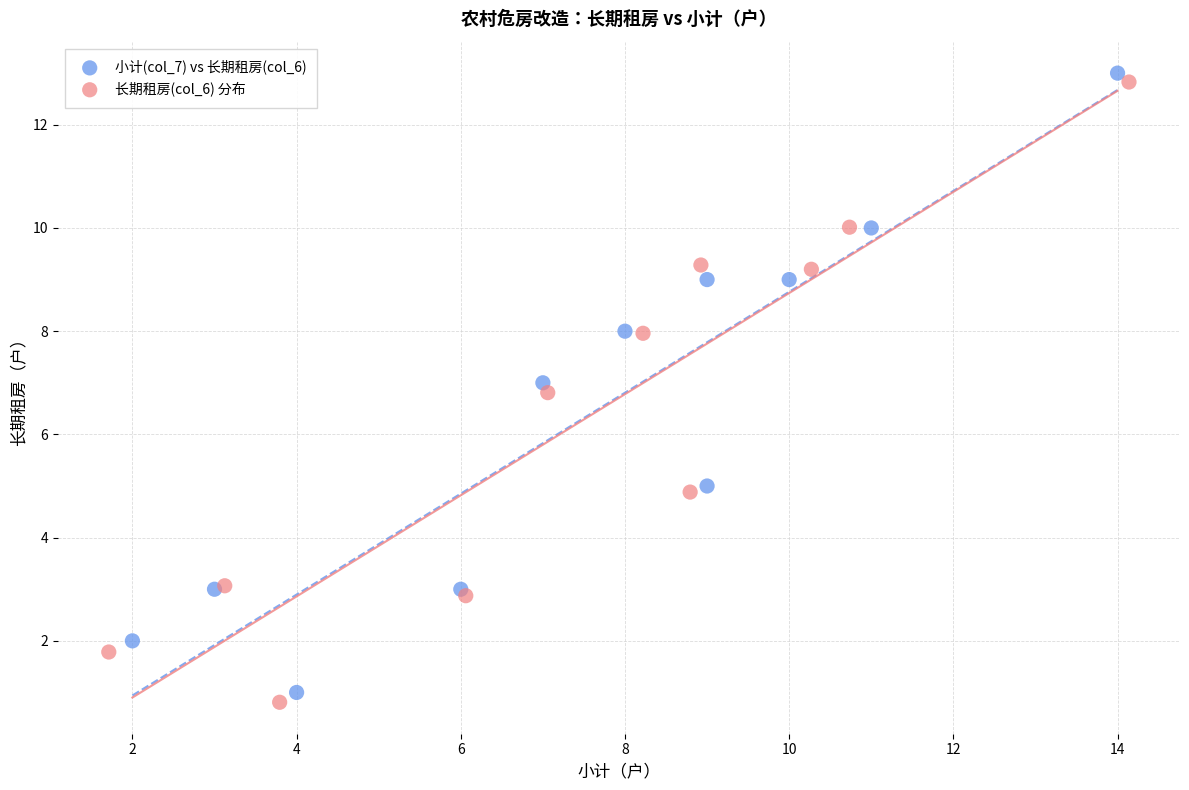

Which series has the largest Y range (max minus min)?

长期租房(col_6) 分布